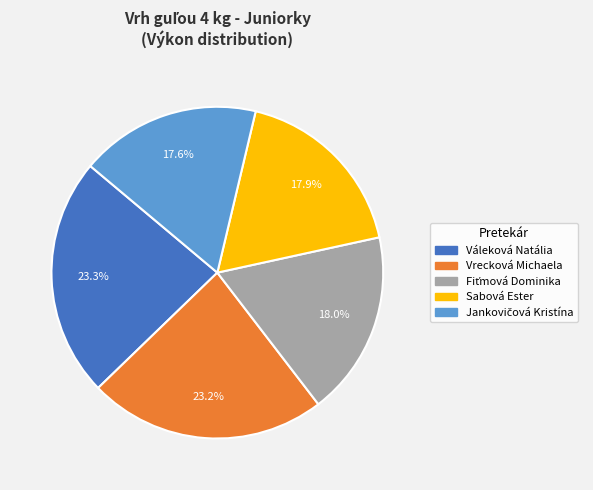

What portion of the pie excludes Váleková Natália?

76.7%